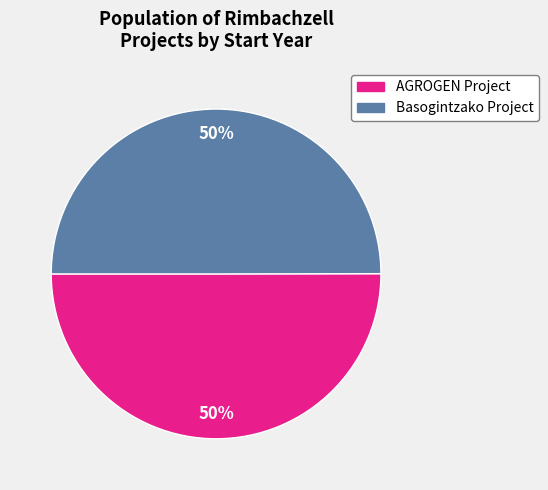

Count the number of slices in the pie.

2